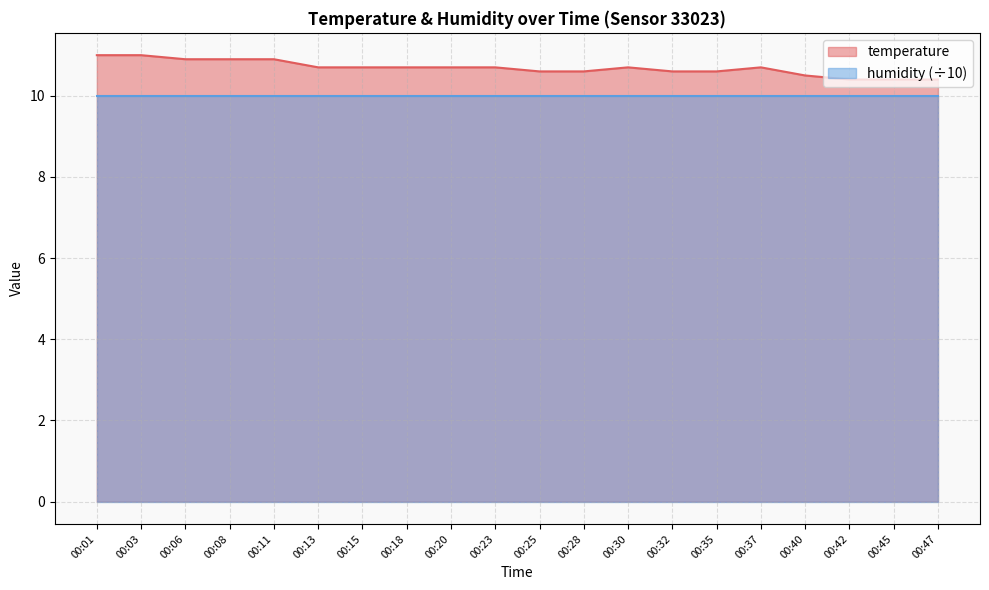

What is the sum of all values?

213.7